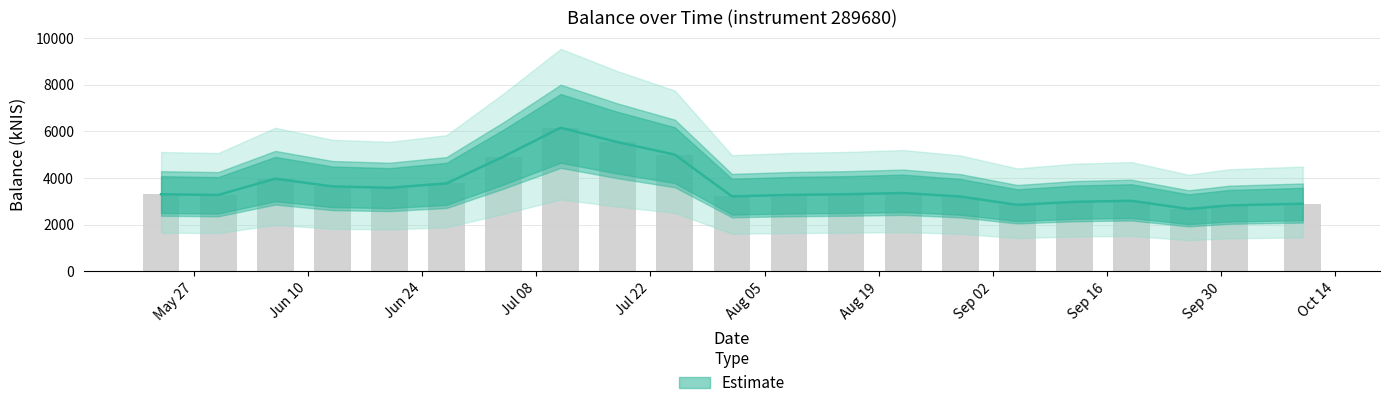

What is the value of the 17th bar from the left?

2972.3